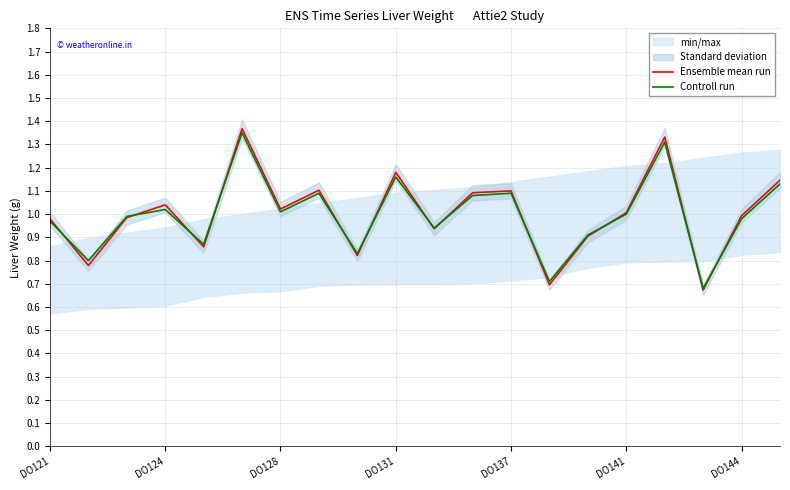

What is the difference between the second highest and minimum values in the Controll run series?

0.6